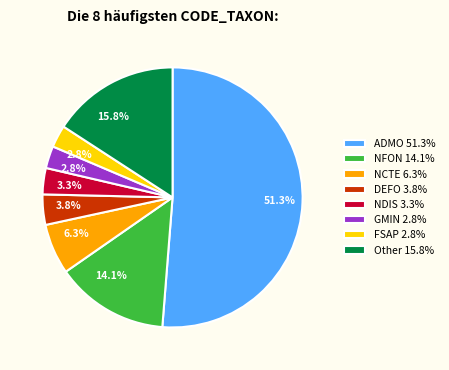

Does any single category account for the majority?

Yes